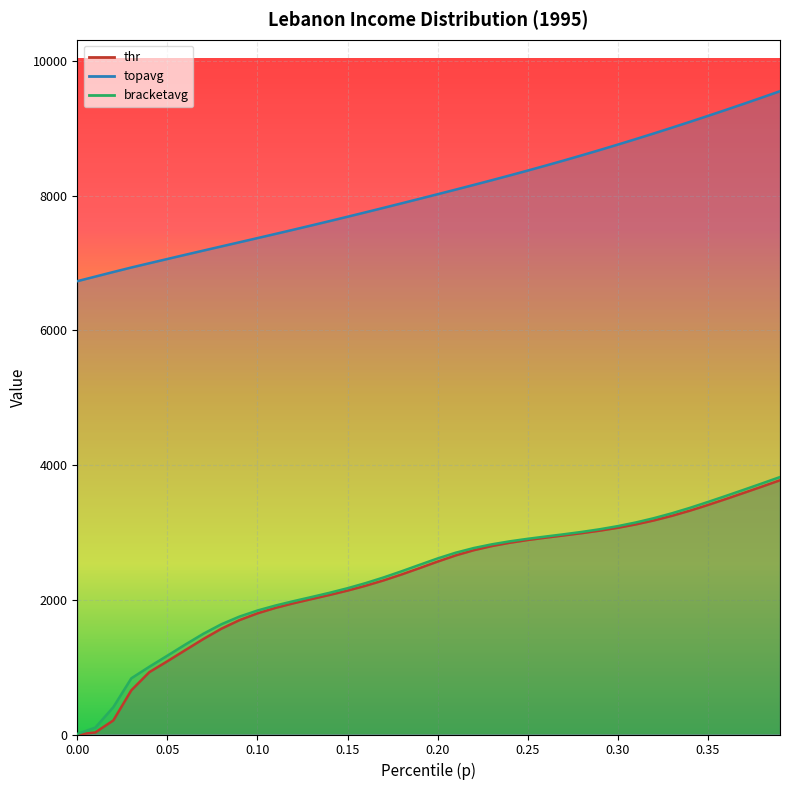

Does the chart display data point markers on the line(s)?

No